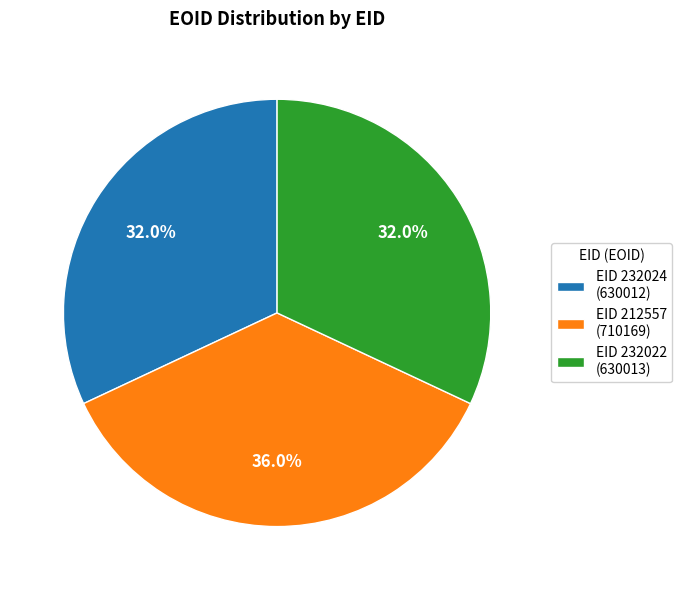

What is the total percentage of EID 232024 (630012) and EID 232022 (630013)?

64.0%